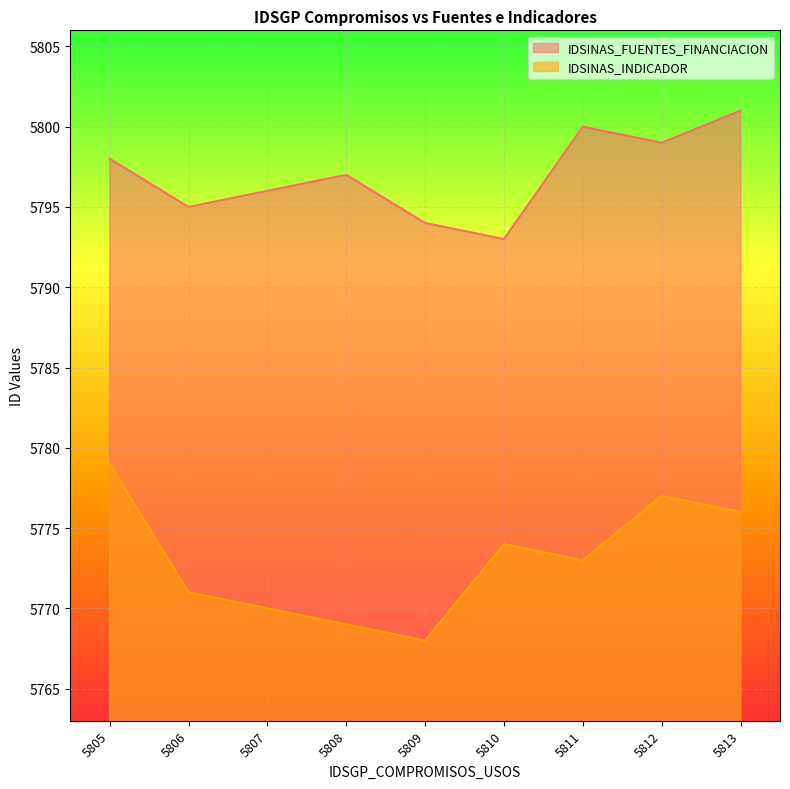

What is the difference between the maximum and minimum values in the IDSINAS_FUENTES_FINANCIACION series?

8